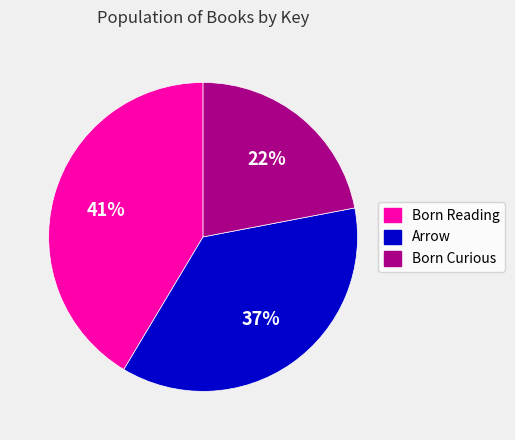

How many segments does this pie chart have?

3